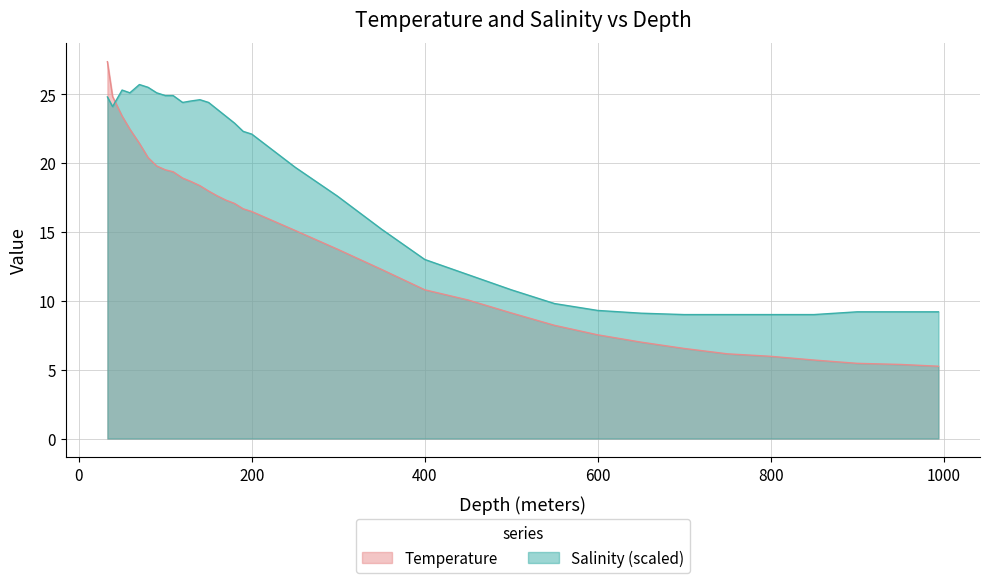

What is the difference between the second highest and minimum values in the Temperature series?

19.6